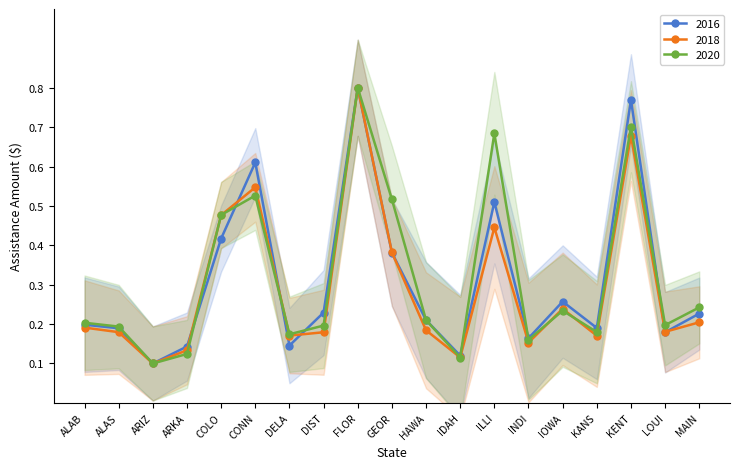

True or false: 2016 and 2017 intersect in this chart.

True